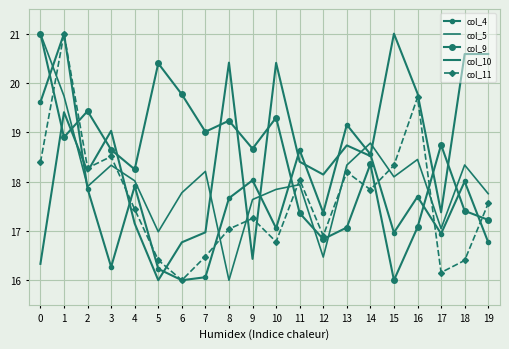

Where do col_10 and col_4 first cross each other?

1 and 2